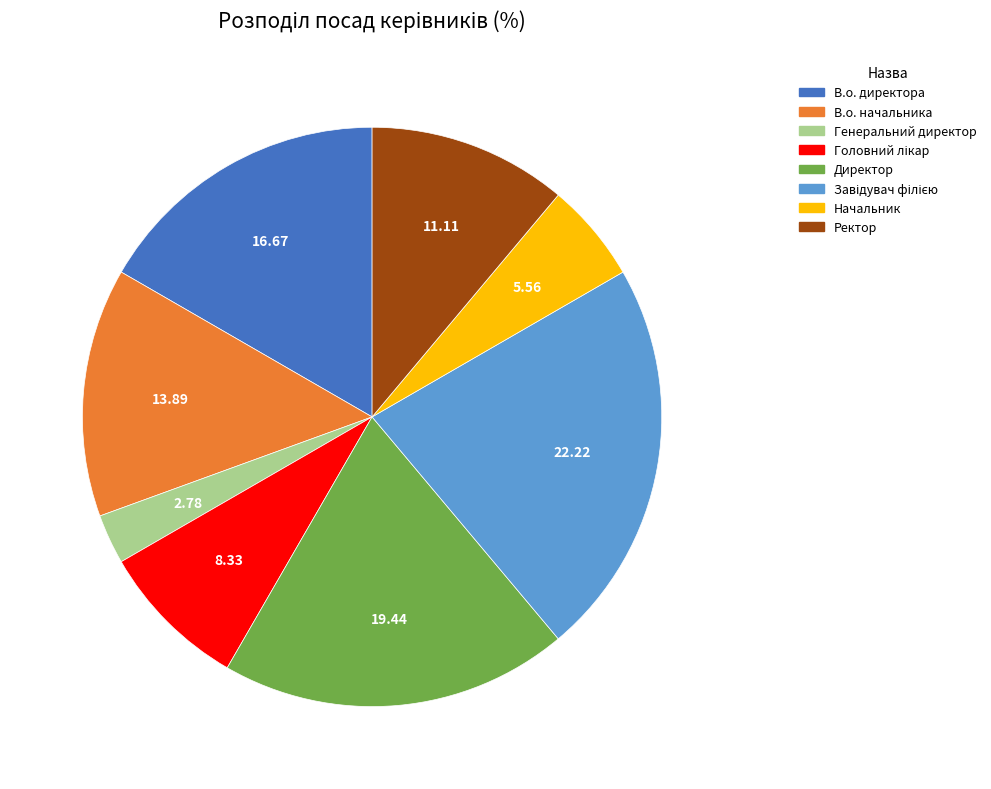

How many segments does this pie chart have?

8